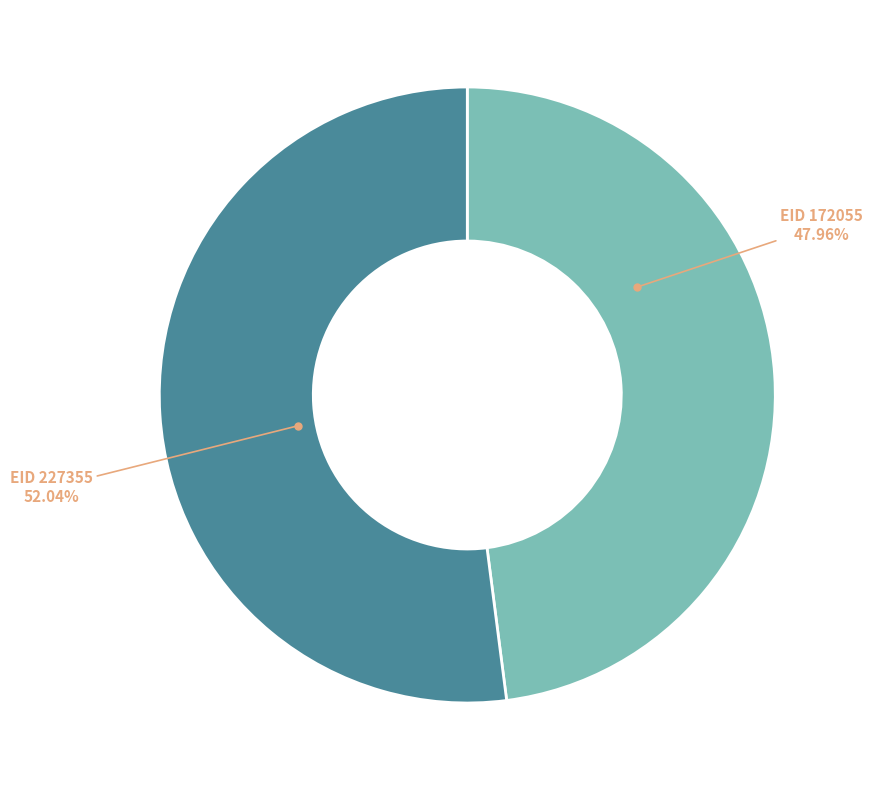

Count the number of slices in the pie.

2